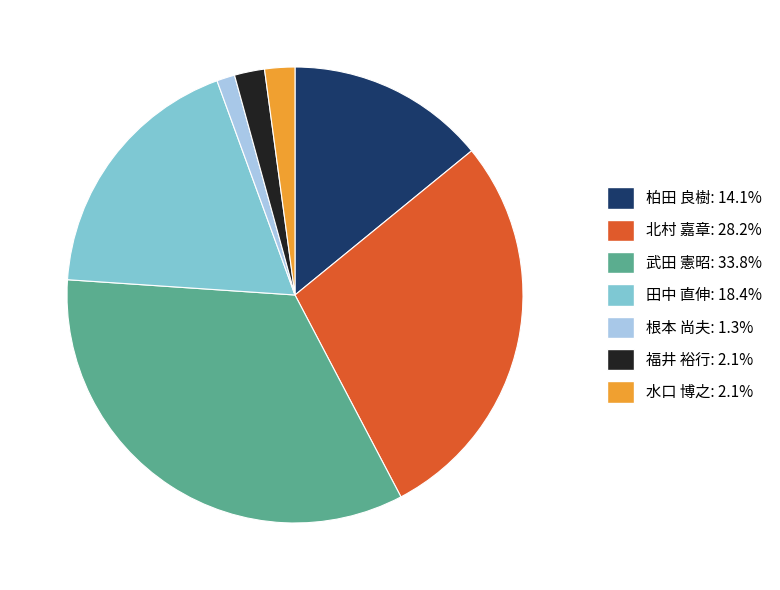

Do 水口 博之 and 武田 憲昭 together represent more than half of the pie?

No